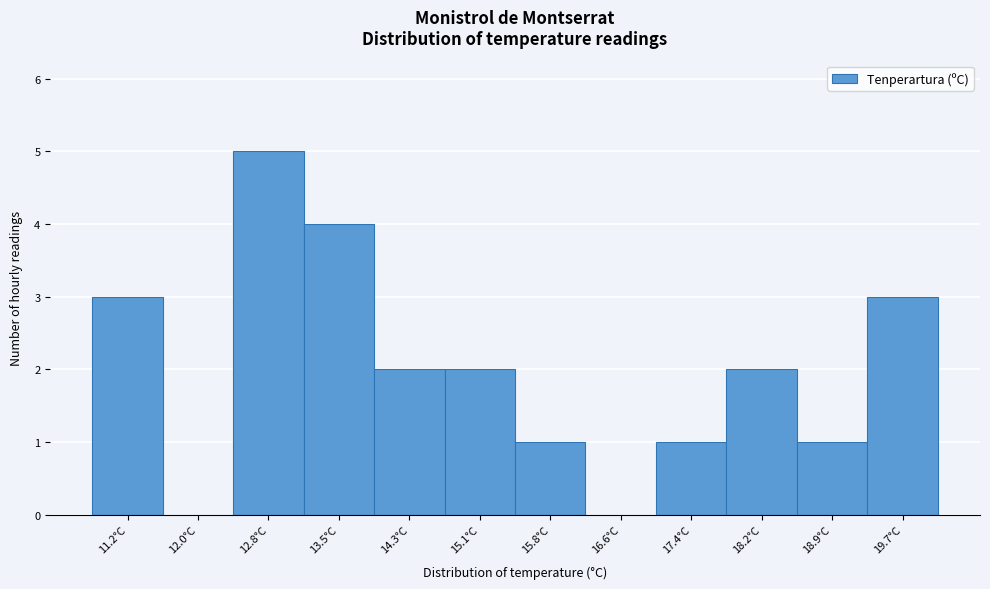

Reading left to right, list all the values displayed in this chart.

11.2°C=3	12.0°C=0	12.8°C=5	13.5°C=4	14.3°C=2	15.1°C=2	15.8°C=1	16.6°C=0	17.4°C=1	18.2°C=2	18.9°C=1	19.7°C=3